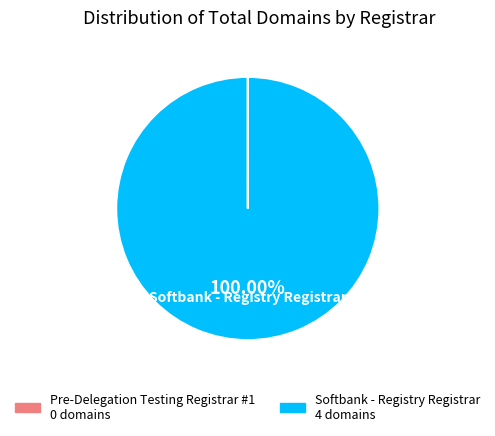

Is there a majority slice in this chart?

Yes